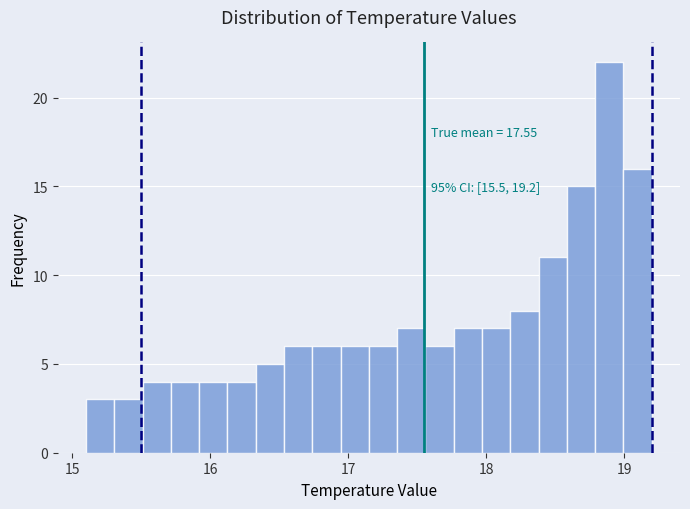

Read against the x-axis, roughly where is the centre of the tallest bar?

18.9